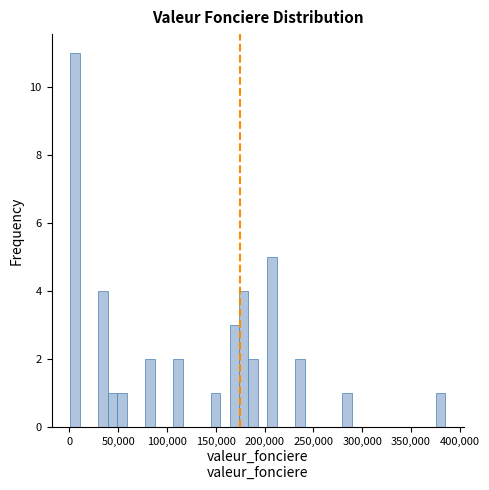

Around what value on the x-axis is the tallest bar? Give the approximate position of its centre, as read against the axis.

5000